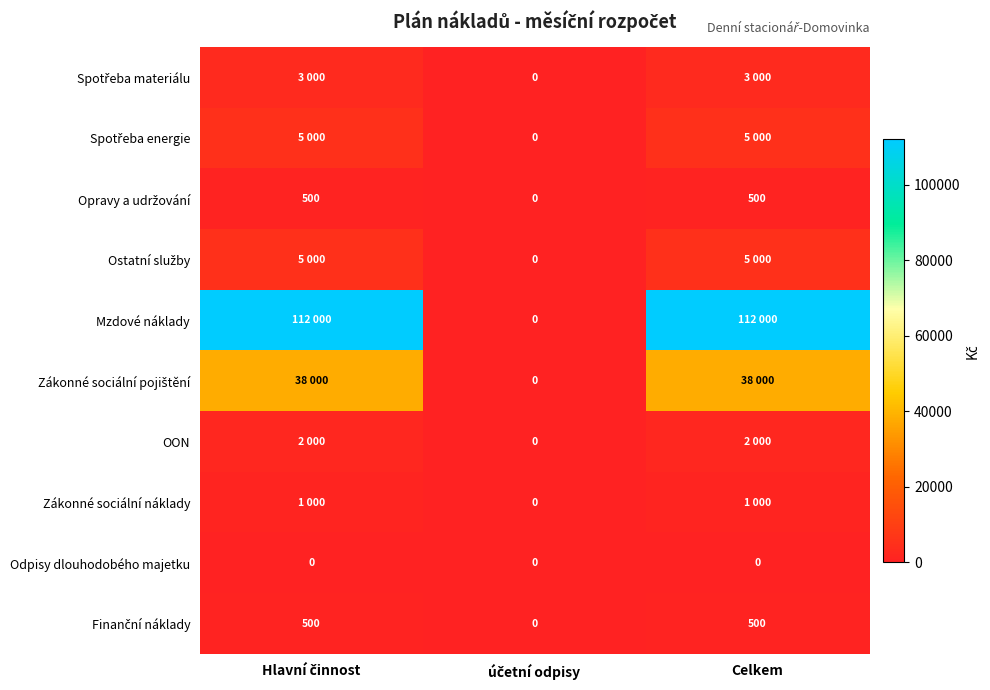

At how many categories does at least one series exceed 41674?

2